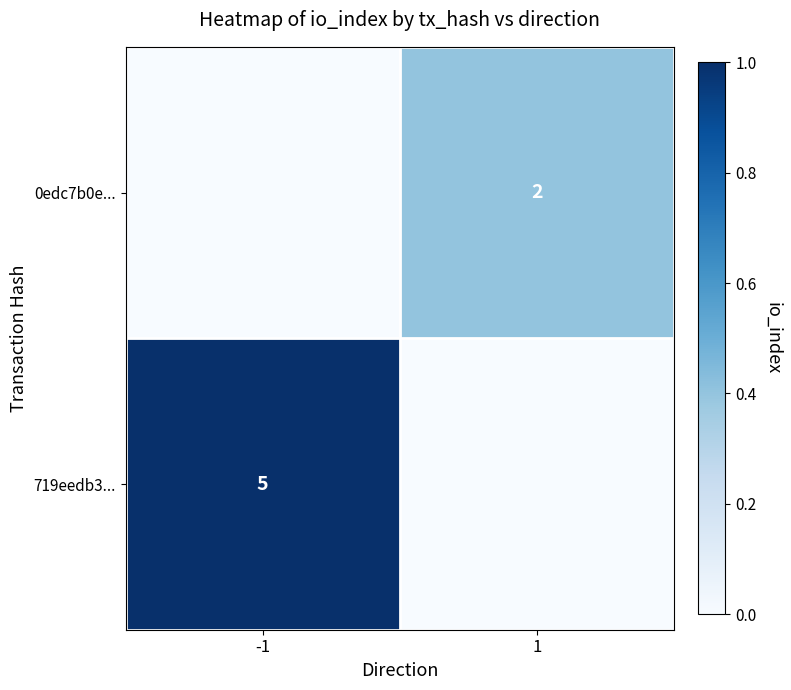

What is the difference between the highest and lowest values at 1?

0.4